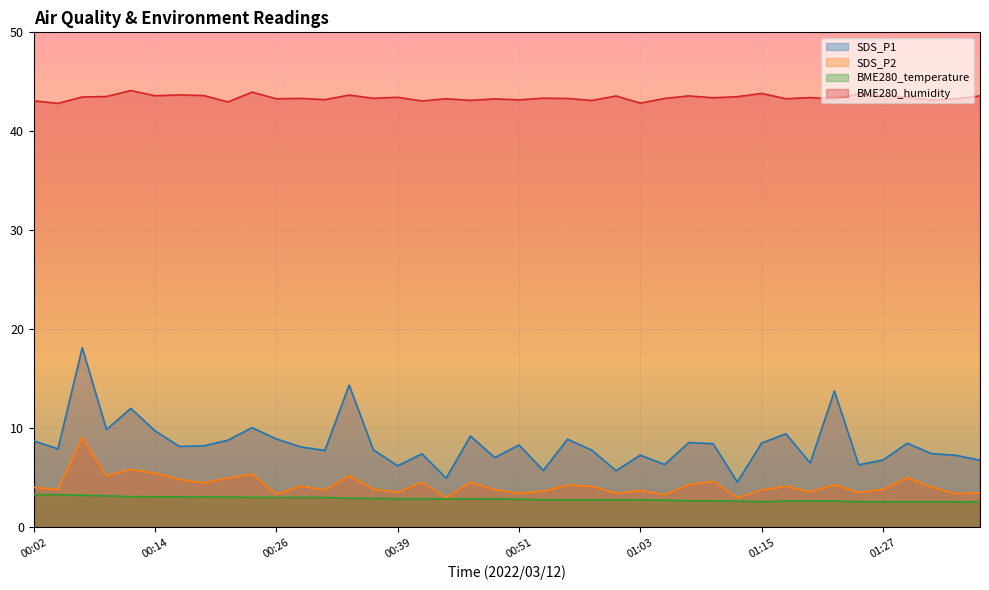

What is the spread (max minus min) of values at 00:06?

40.2